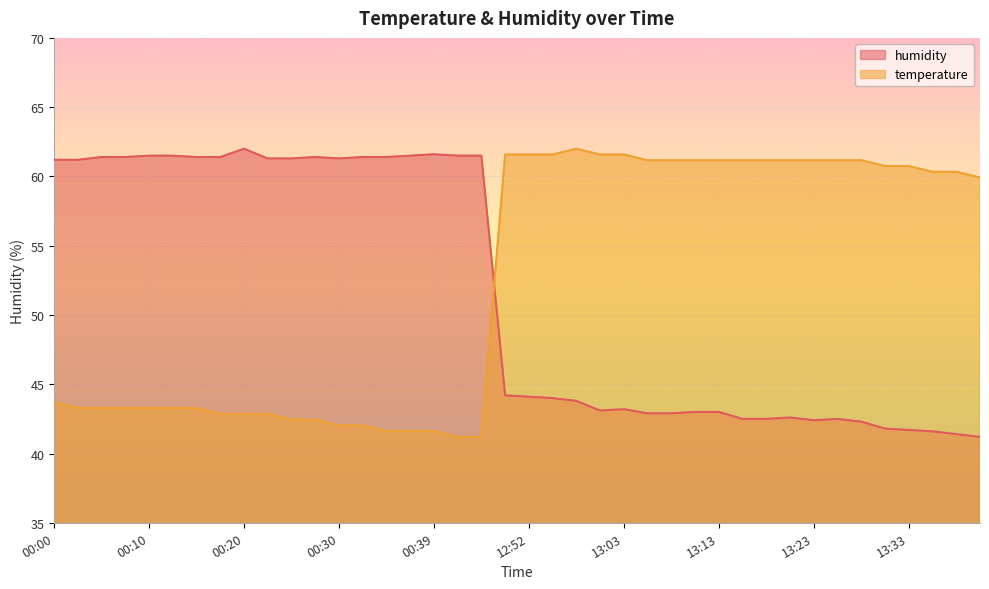

At which category does temperature reach its first local peak?

12:57